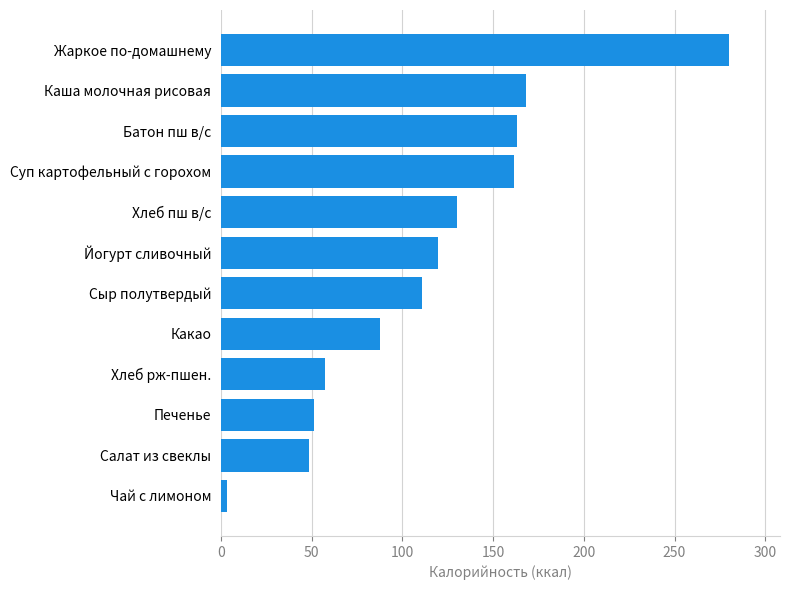

The chart shows a value of 222.1 at Суп картофельный с горохом. True or false?

False